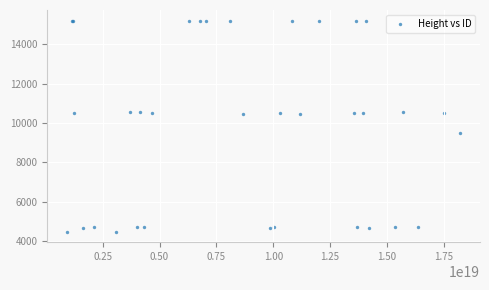

What Y value in the scatter plot is closest to 9843?

9493